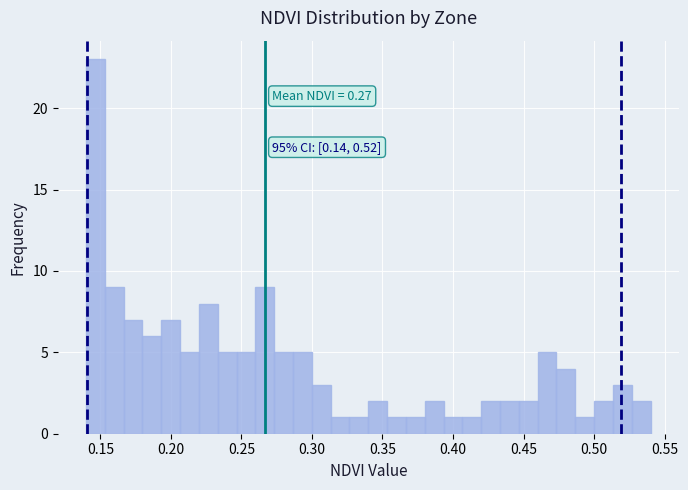

Around what value on the x-axis is the tallest bar? Give the approximate position of its centre, as read against the axis.

0.145